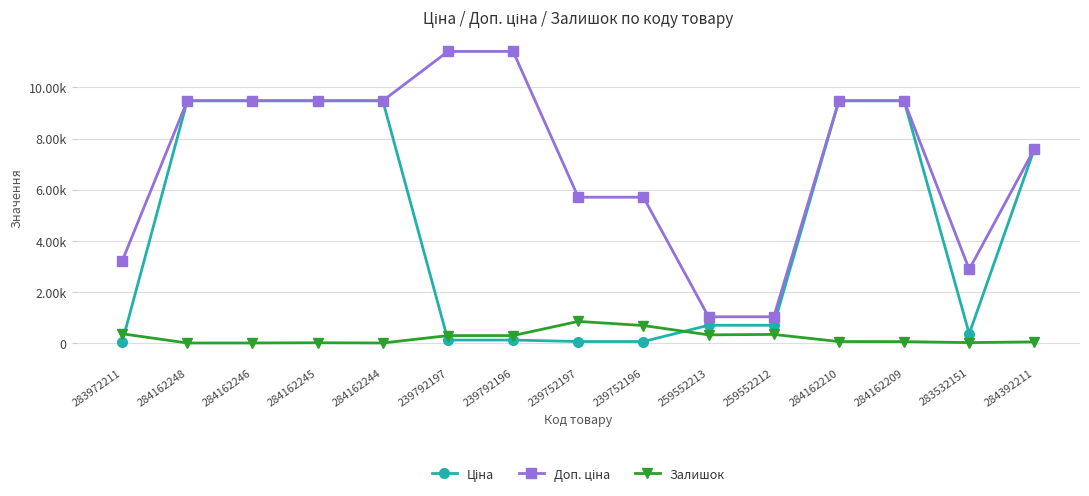

Does the chart have visible grid lines?

Yes